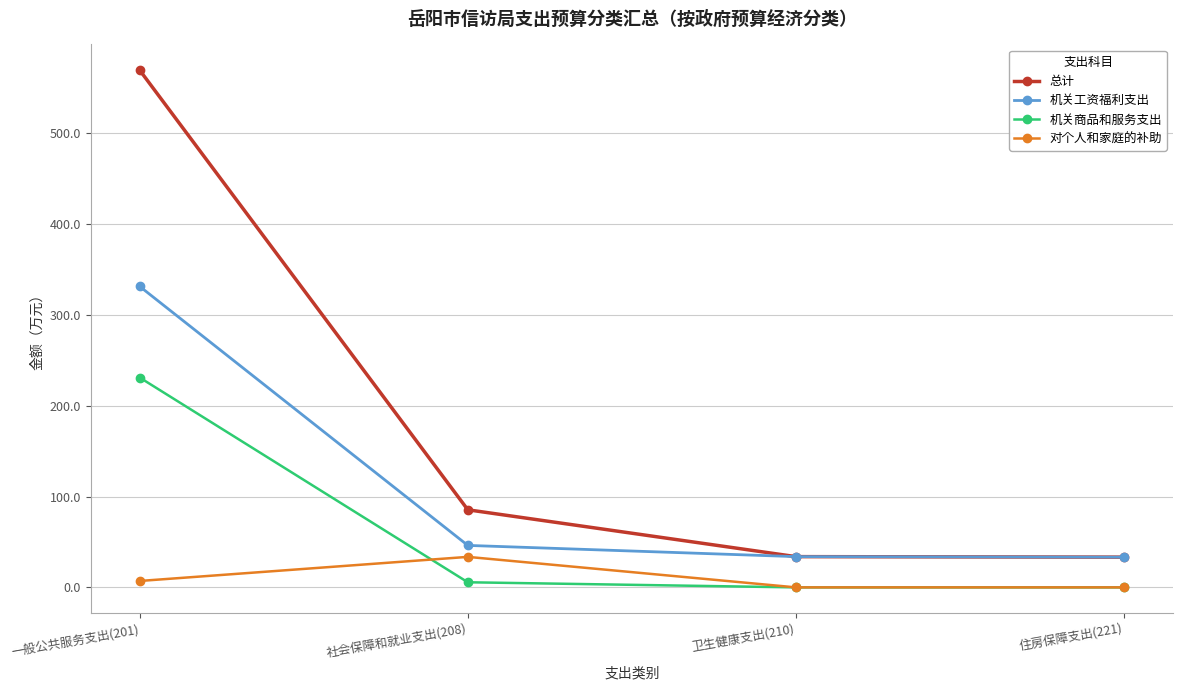

True or false: 机关工资福利支出 and 对个人和家庭的补助 intersect in this chart.

False